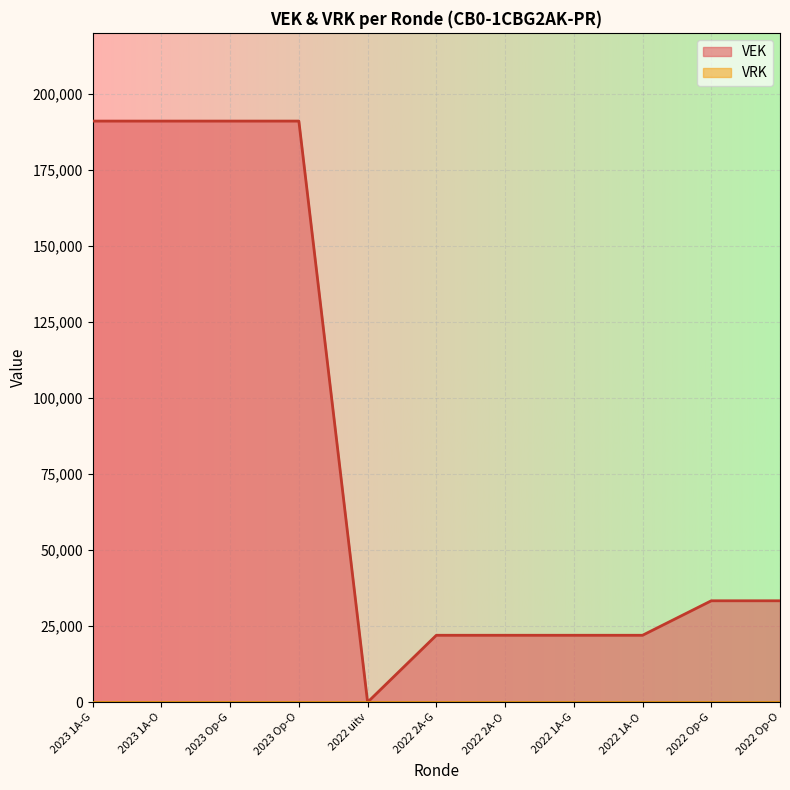

Does the chart display data point markers on the line(s)?

No